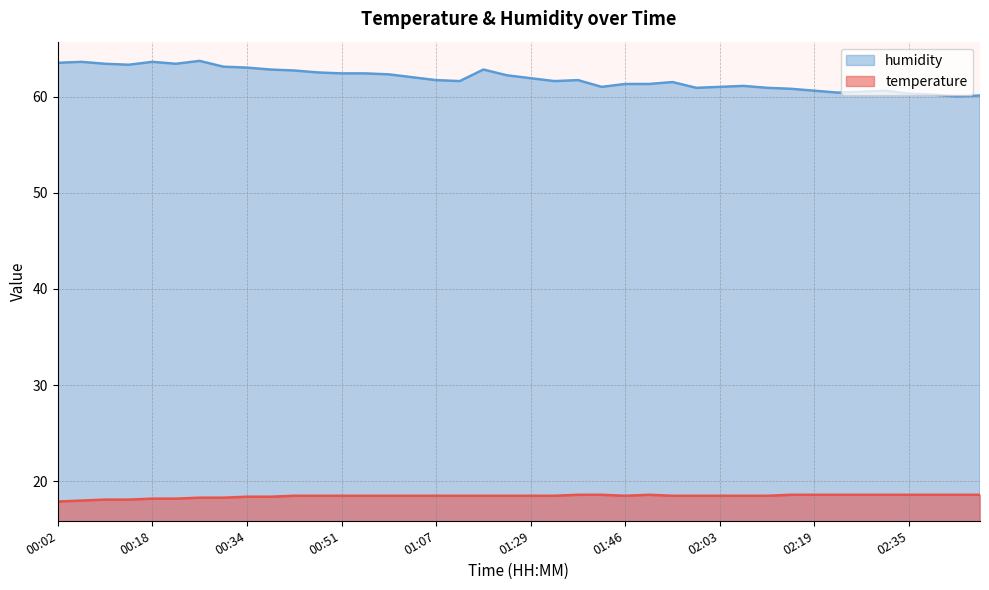

What is the difference between the humidity values at 01:46 and 01:38?

0.4